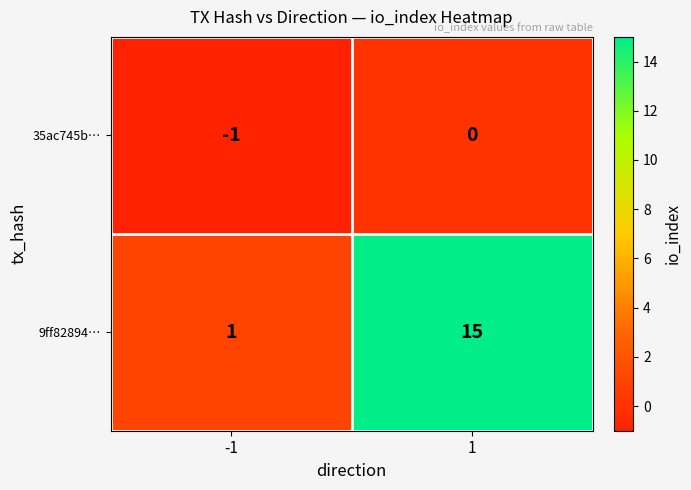

Reading left to right, extract all data points from this chart.

35ac745b…: -1	0
9ff82894…: 1	15